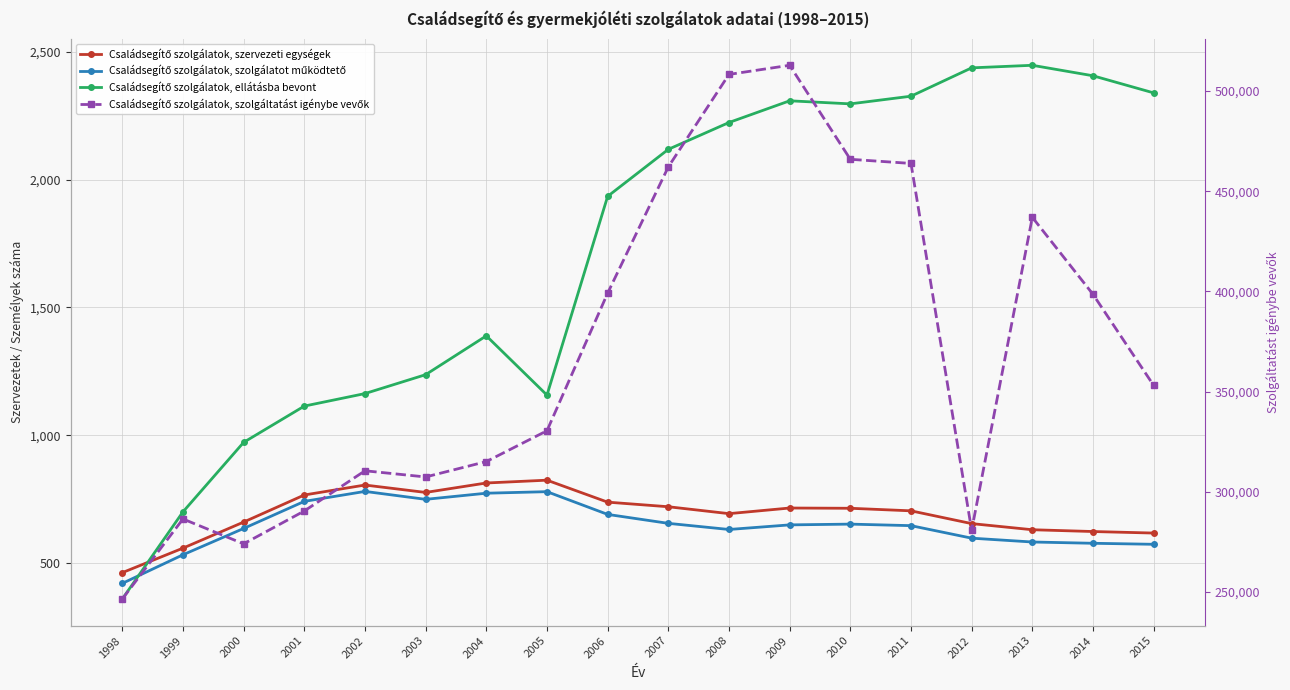

Reading left to right, list all the values displayed in this chart.

Családsegítő szolgálatok, szervezeti egységek: 462	558	660	766	805	776	813	824	738	720	693	715	714	704	654	630	623	617
Családsegítő szolgálatok, szolgálatot működtető: 420	532	635	741	780	749	773	779	690	655	631	649	652	646	597	582	577	573
Családsegítő szolgálatok, ellátásba bevont: 359	700	972	1114	1163	1237	1389	1157	1935	2119	2224	2309	2297	2327	2438	2448	2407	2340
Családsegítő szolgálatok, szolgáltatást igénybe vevők: 246426	286369	273948	290357	310429	307345	315024	330415	399117	462141	508324	512881	465948	463879	280758	436976	398542	353038